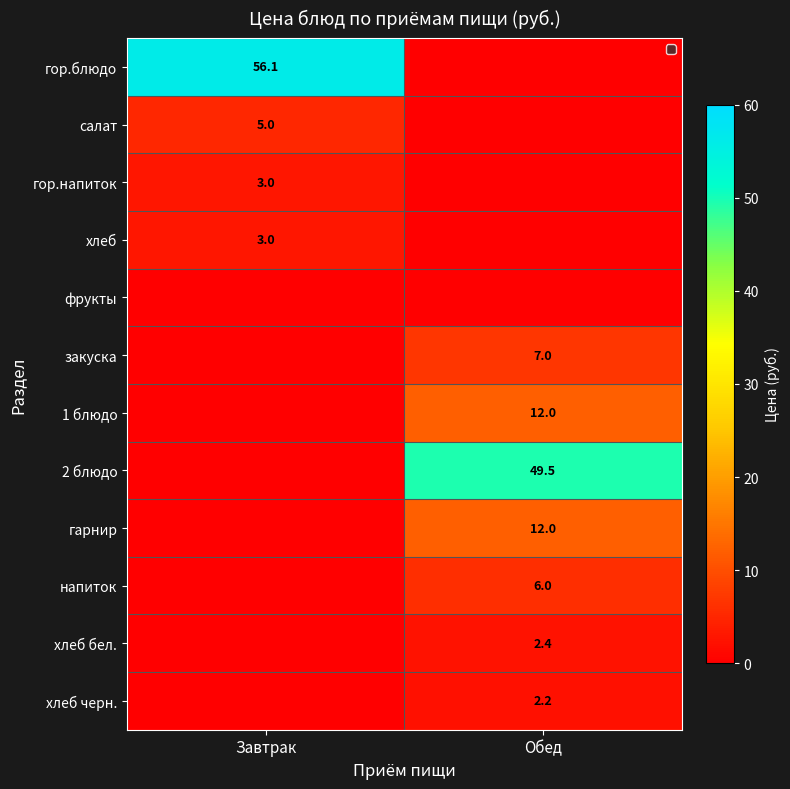

Is the value of гарнир at Обед greater than the value of салат at Завтрак?

Yes